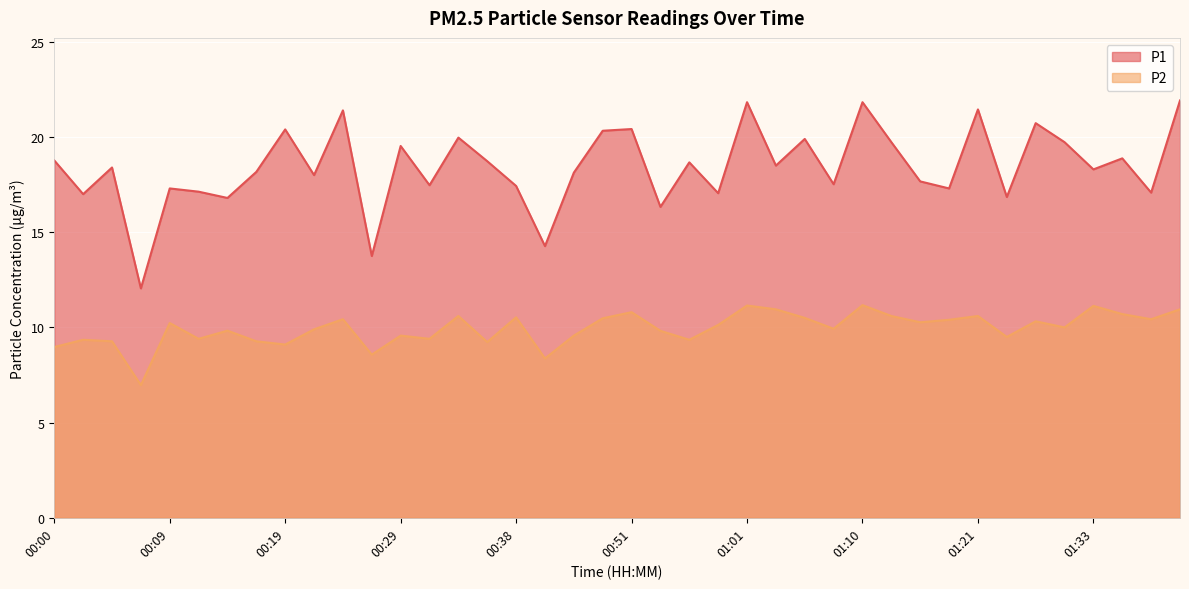

What is the smallest value displayed?

7.0